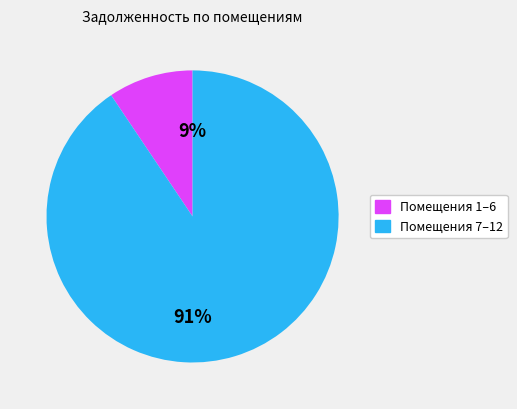

To the nearest percent, what is the average slice percentage?

50%